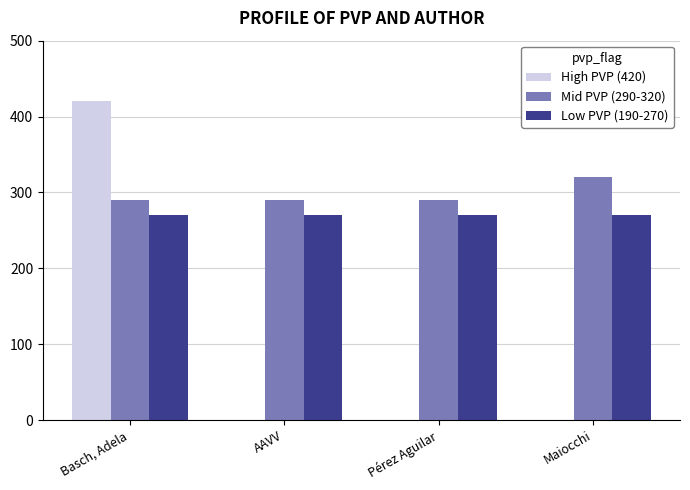

The Low PVP (190-270) series shows 270 at AAVV. True or false?

True